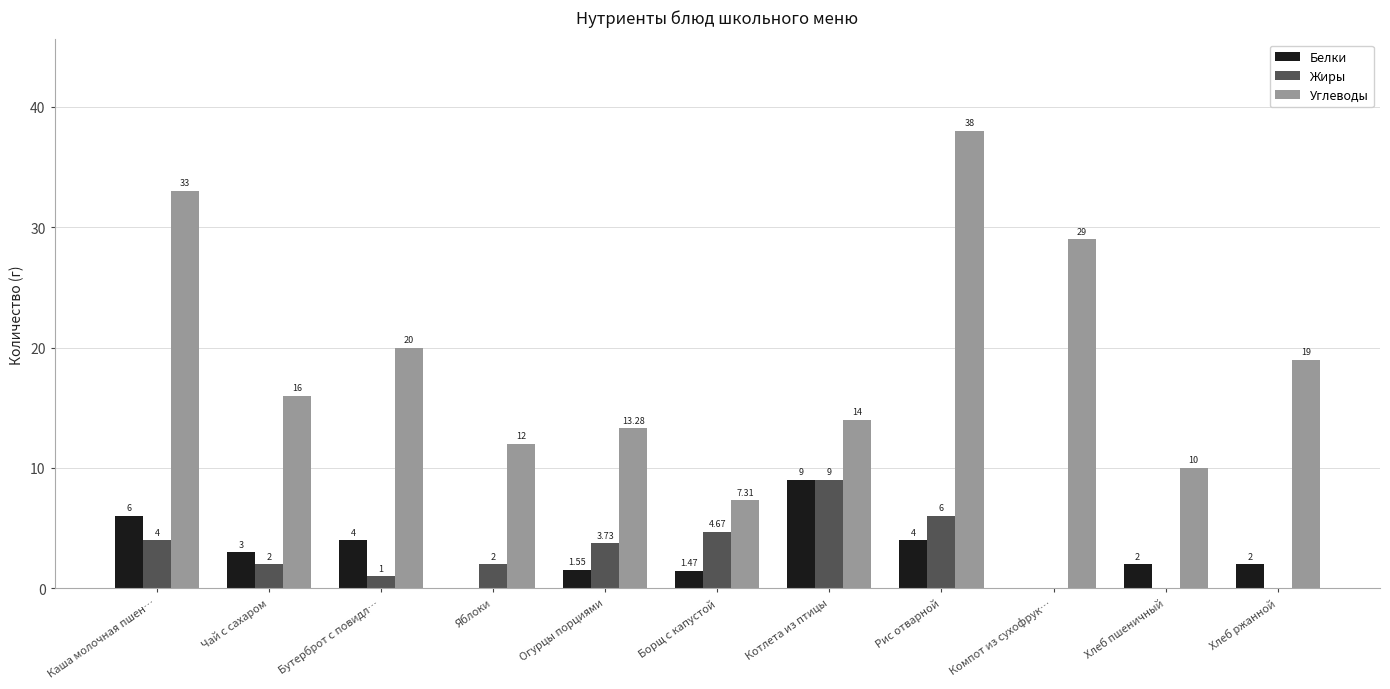

What is the total value across all series at Бутерброт с повидл…?

25.0